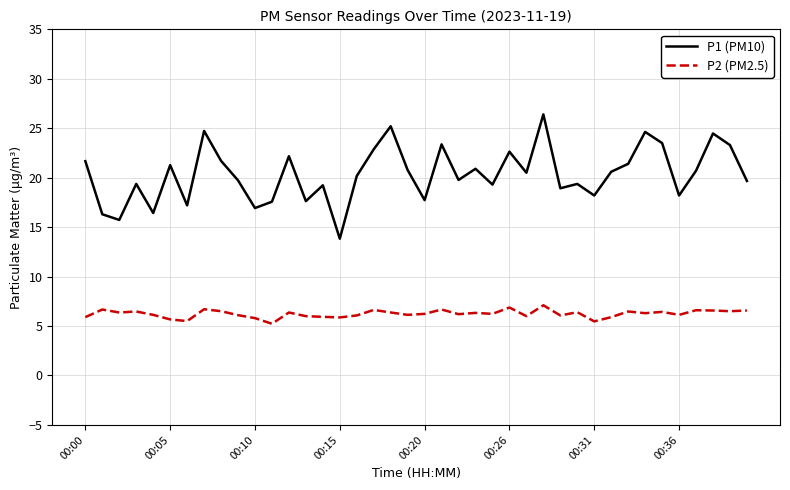

List the series in order of their overall mean, lowest first.

P2 (PM2.5), P1 (PM10)